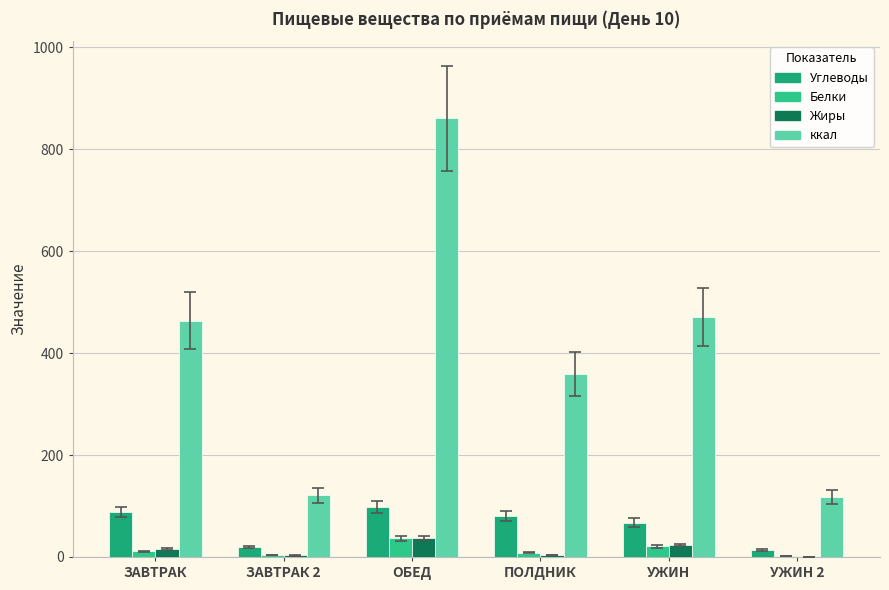

How many values in the Жиры series exceed 15?

3